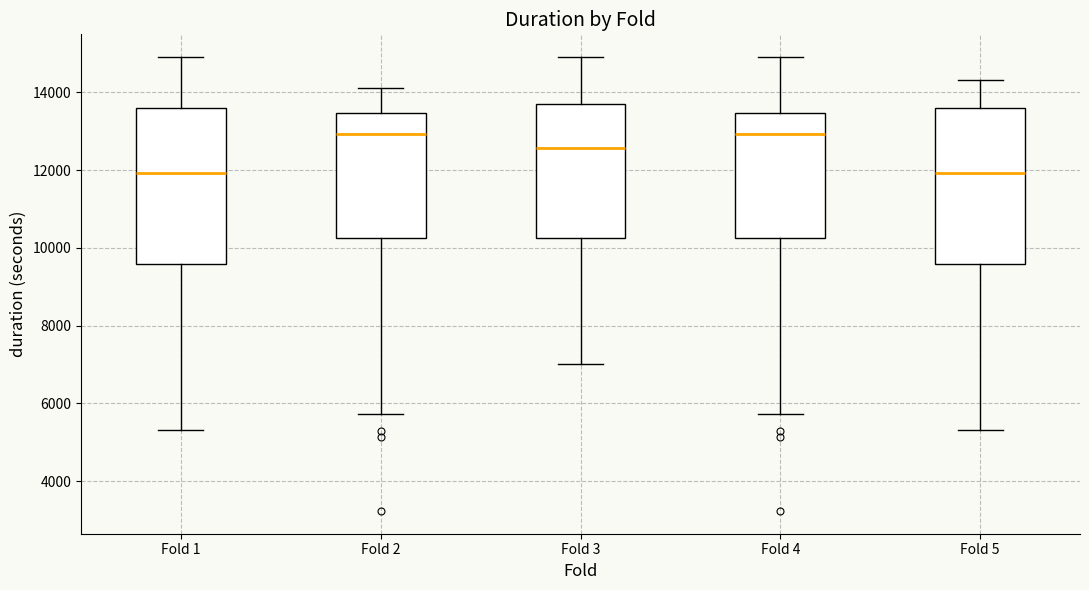

Reading left to right, transcribe this box plot: for each box, give where its median line is, the range the box spans, and where its two whiskers end, as read against the y-axis. The values are not printed on the chart, so give them approximately, as read against the axis.

Fold 1: median 12000, box 9600 to 13600, whiskers 5400 to 15000
Fold 2: median 13000, box 10200 to 13400, whiskers 5800 to 14200
Fold 3: median 12600, box 10200 to 13600, whiskers 7000 to 15000
Fold 4: median 13000, box 10200 to 13400, whiskers 5800 to 15000
Fold 5: median 12000, box 9600 to 13600, whiskers 5400 to 14400